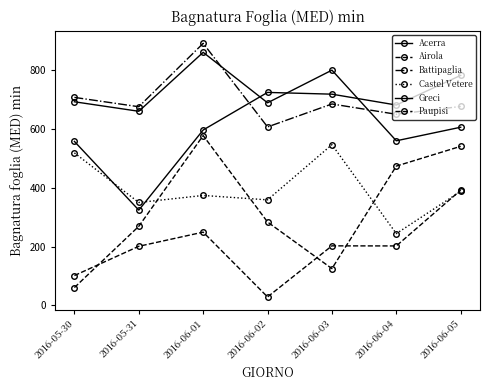

True or false: Greci has more than 0 points higher than both neighbors.

True